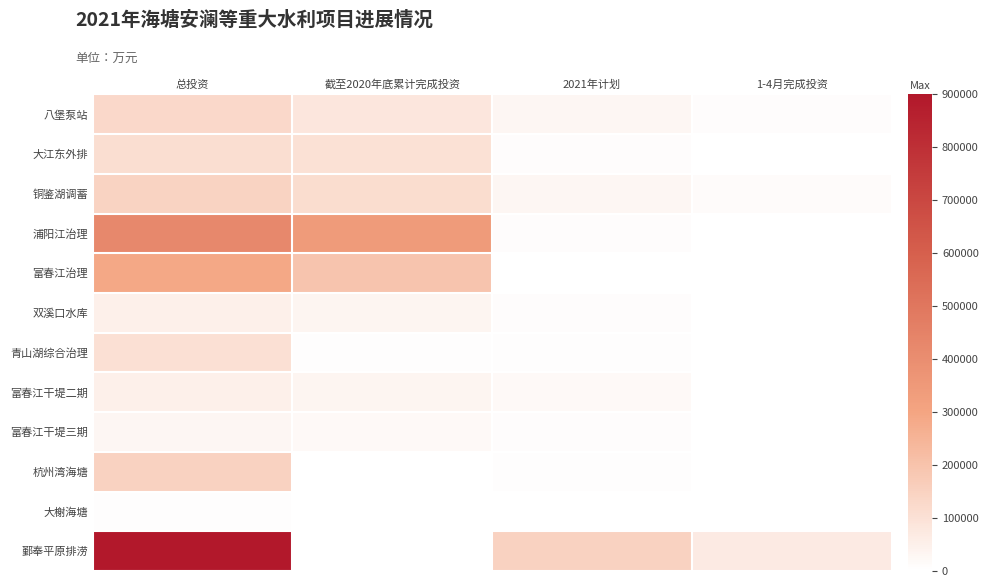

Reading right to left, extract all data points from this chart.

八堡泵站: 1-4月完成投资=7700	2021年计划=29000	截至2020年底累计完成投资=82000	总投资=129000
大江东外排: 1-4月完成投资=2844	2021年计划=8000	截至2020年底累计完成投资=100002	总投资=110256
铜鉴湖调蓄: 1-4月完成投资=11700	2021年计划=30590	截至2020年底累计完成投资=113780	总投资=144400
浦阳江治理: 1-4月完成投资=0	2021年计划=10000	截至2020年底累计完成投资=343204	总投资=425000
富春江治理: 1-4月完成投资=2500	2021年计划=3000	截至2020年底累计完成投资=196357	总投资=289000
双溪口水库: 1-4月完成投资=2300	2021年计划=8000	截至2020年底累计完成投资=33160	总投资=51000
青山湖综合治理: 1-4月完成投资=1500	2021年计划=7000	截至2020年底累计完成投资=6000	总投资=102859
富春江干堤二期: 1-4月完成投资=2550	2021年计划=17672	截至2020年底累计完成投资=33013	总投资=51000
富春江干堤三期: 1-4月完成投资=2816	2021年计划=8885	截至2020年底累计完成投资=20625	总投资=29500
杭州湾海塘: 1-4月完成投资=400	2021年计划=6500	截至2020年底累计完成投资=0	总投资=148000
大榭海塘: 1-4月完成投资=574	2021年计划=1500	截至2020年底累计完成投资=0	总投资=4500
鄞奉平原排涝: 1-4月完成投资=69592	2021年计划=150000	截至2020年底累计完成投资=0	总投资=900000